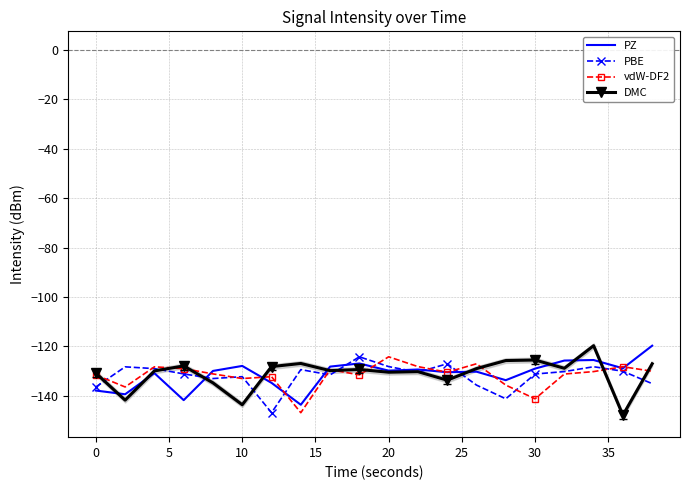

Is this an area chart (filled region under the line)?

No